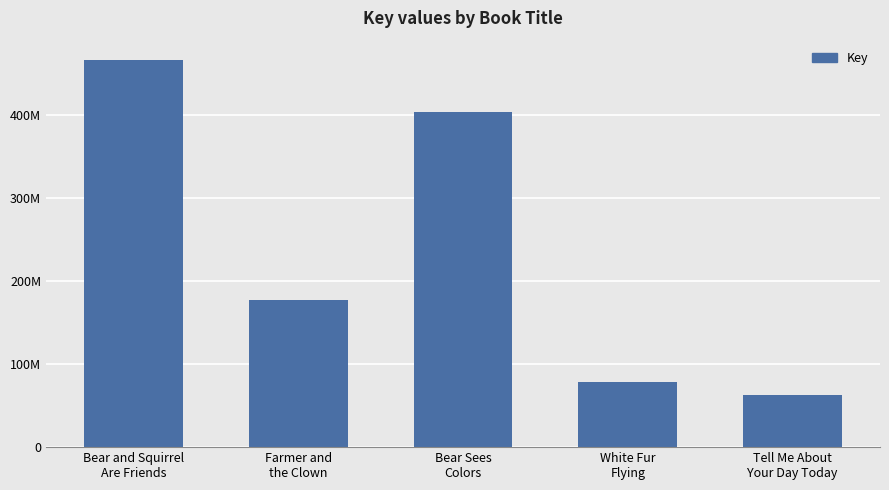

What is the label of the 4th bar from the left?

White Fur
Flying